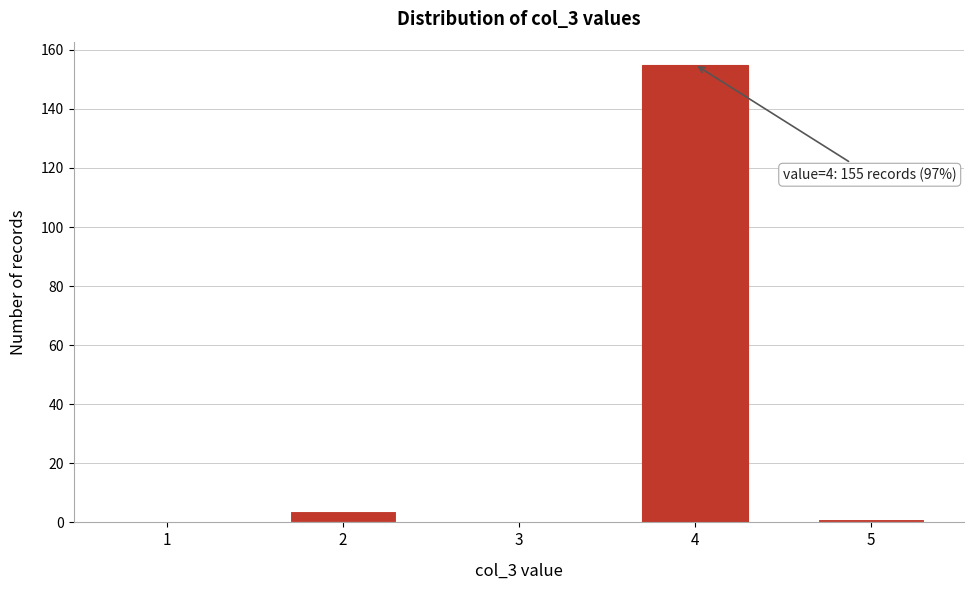

Reading left to right, extract all data points from this chart.

1=0	2=4	3=0	4=155	5=1